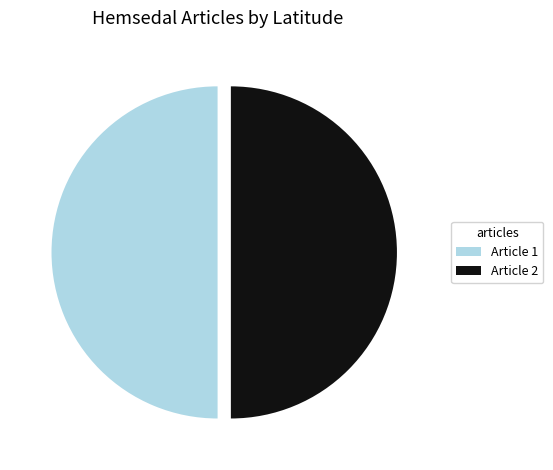

Is the sum of Article 1 and Article 2 greater than half?

Yes